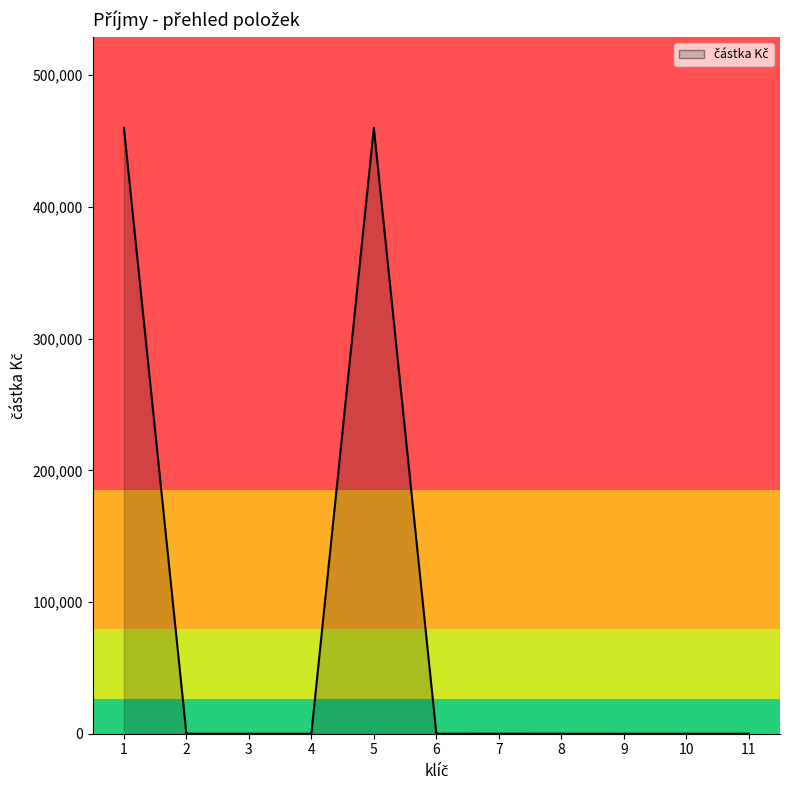

The value at 5 is 824082.8. True or false?

False